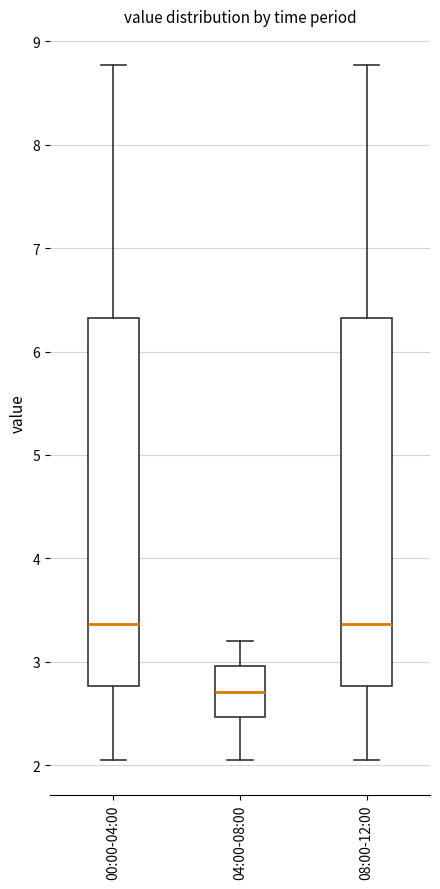

Reading left to right, transcribe this box plot: for each box, give where its median line is, the range the box spans, and where its two whiskers end, as read against the y-axis. The values are not printed on the chart, so give them approximately, as read against the axis.

00:00-04:00: median 3.4, box 2.8 to 6.3, whiskers 2.1 to 8.8
04:00-08:00: median 2.7, box 2.5 to 3.0, whiskers 2.1 to 3.2
08:00-12:00: median 3.4, box 2.8 to 6.3, whiskers 2.1 to 8.8